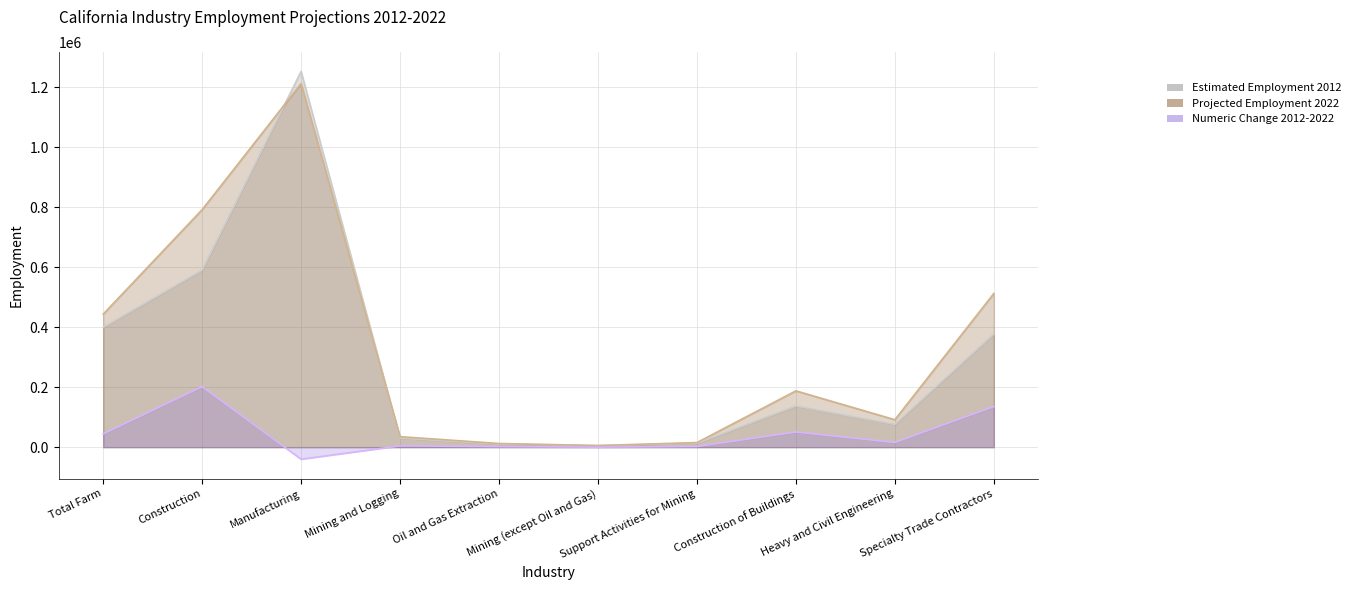

List the series in order of their peak value, lowest first.

Numeric Change 2012-2022, Projected Employment 2022, Estimated Employment 2012